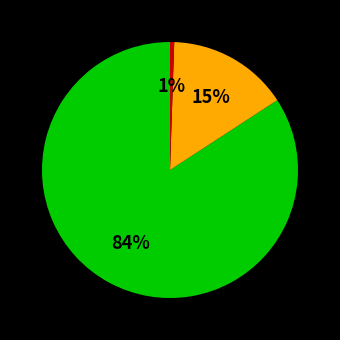

Does any single category account for the majority?

Yes